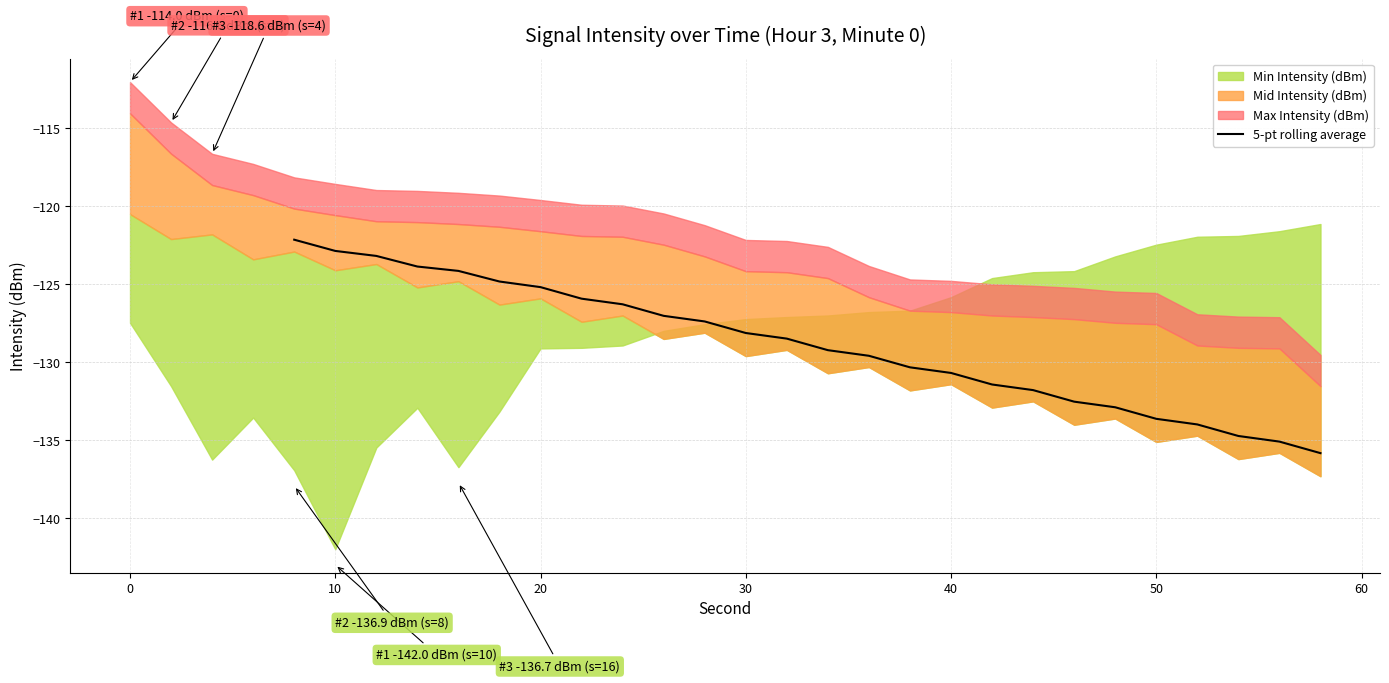

Is it true that the value at 50 is -26.1?

False